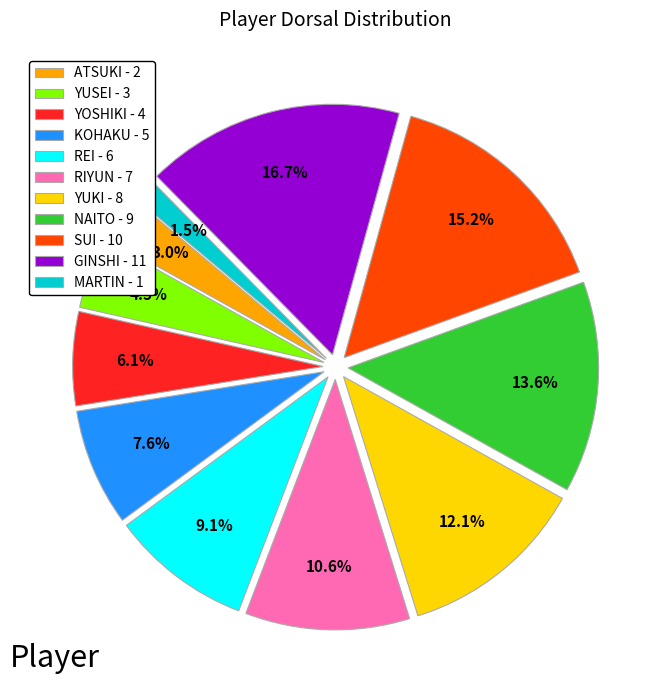

How many segments does this pie chart have?

11